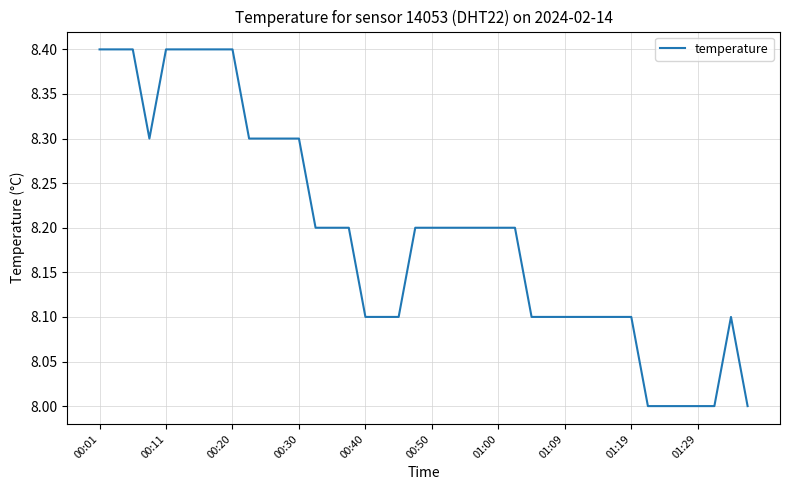

What is the greatest value displayed?

8.4